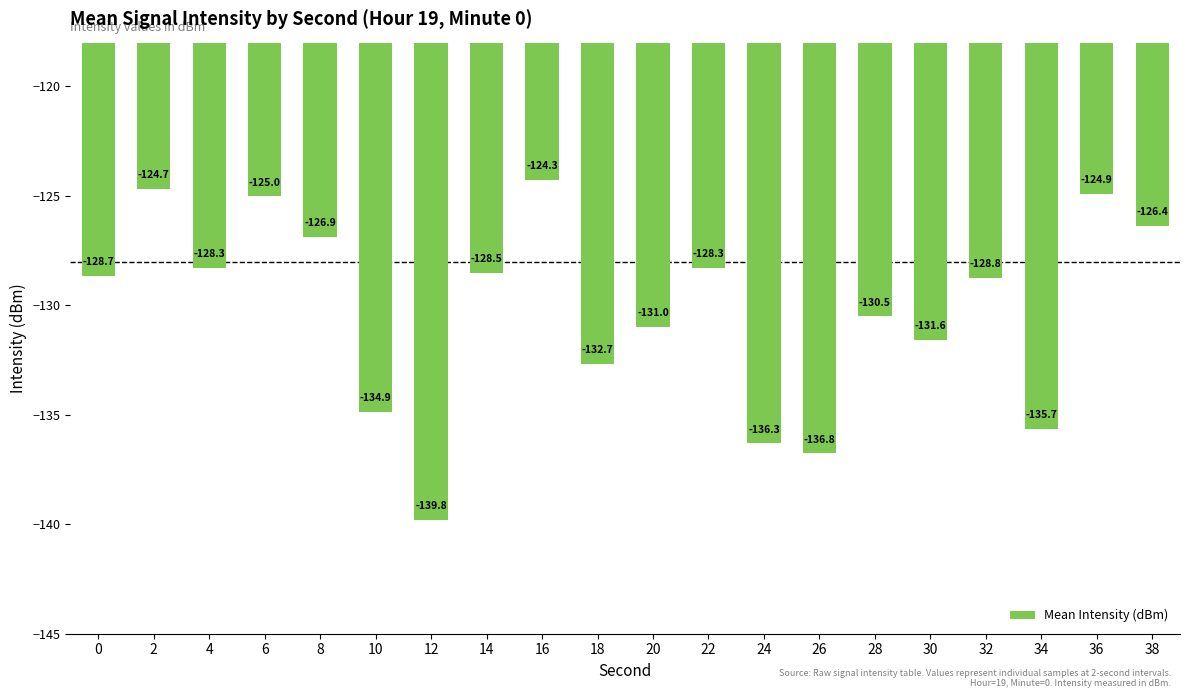

How many values are below -128?

14